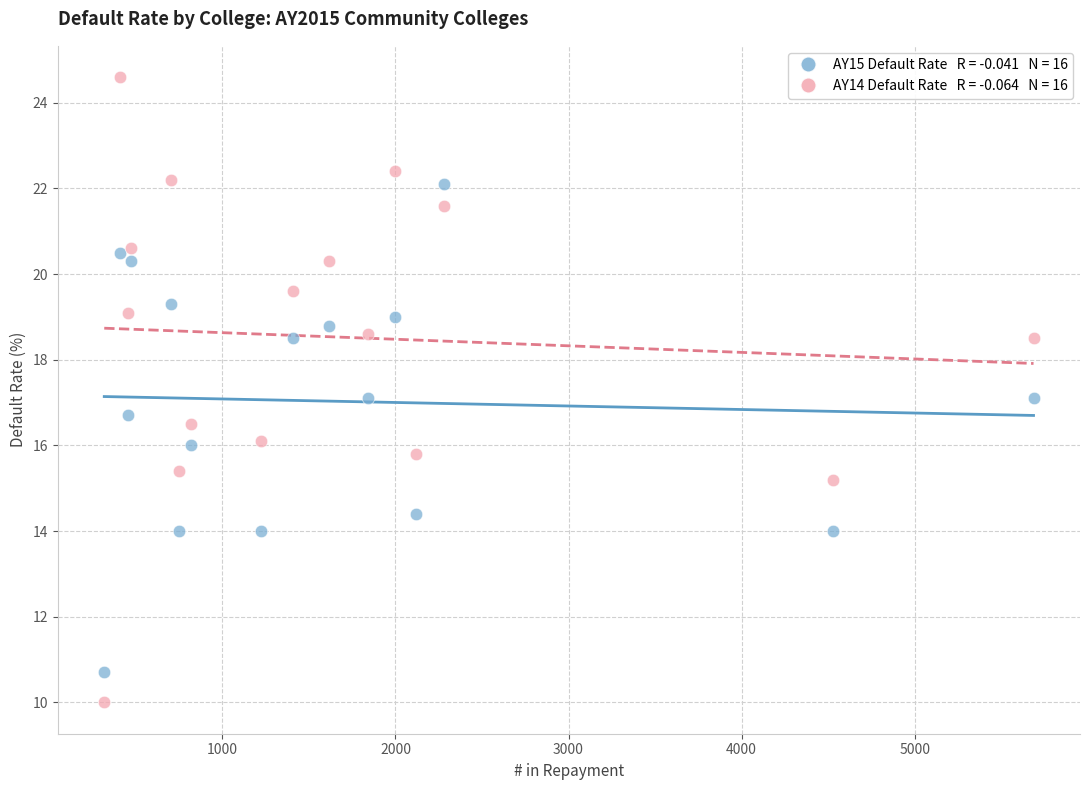

Across all data points, what is the range of X values (max minus min)?

5370.0